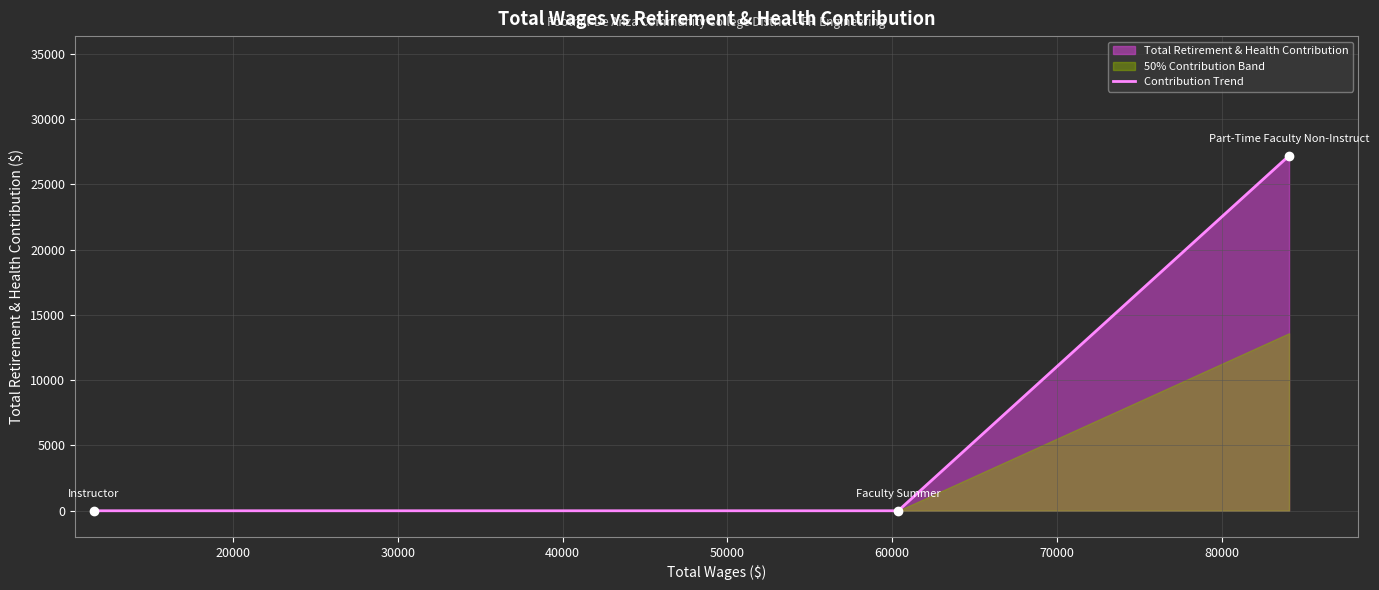

What is the label of the 3rd point from the right?

Instructor